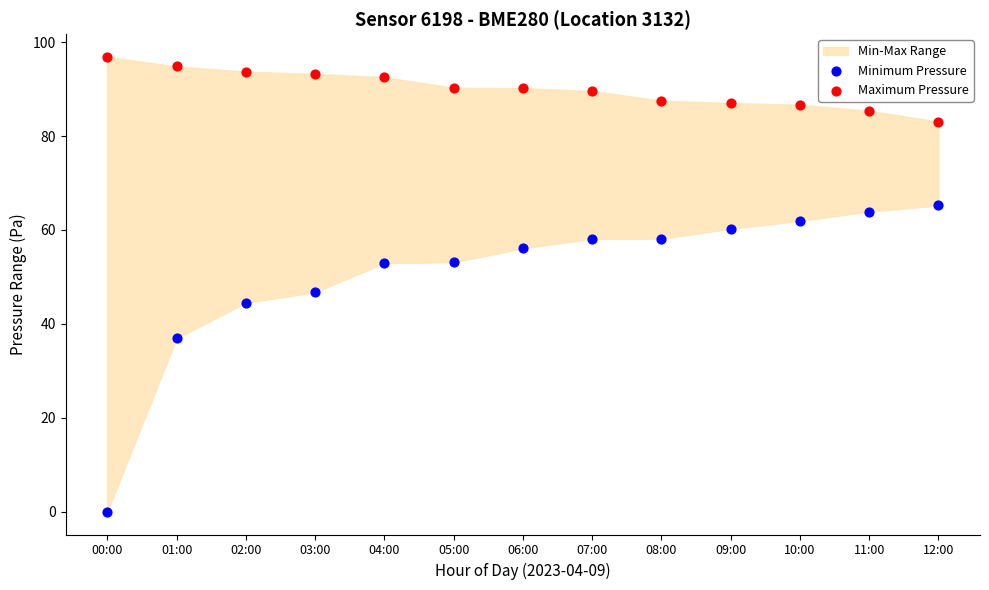

Which series has the widest spread of Y values?

Minimum Pressure